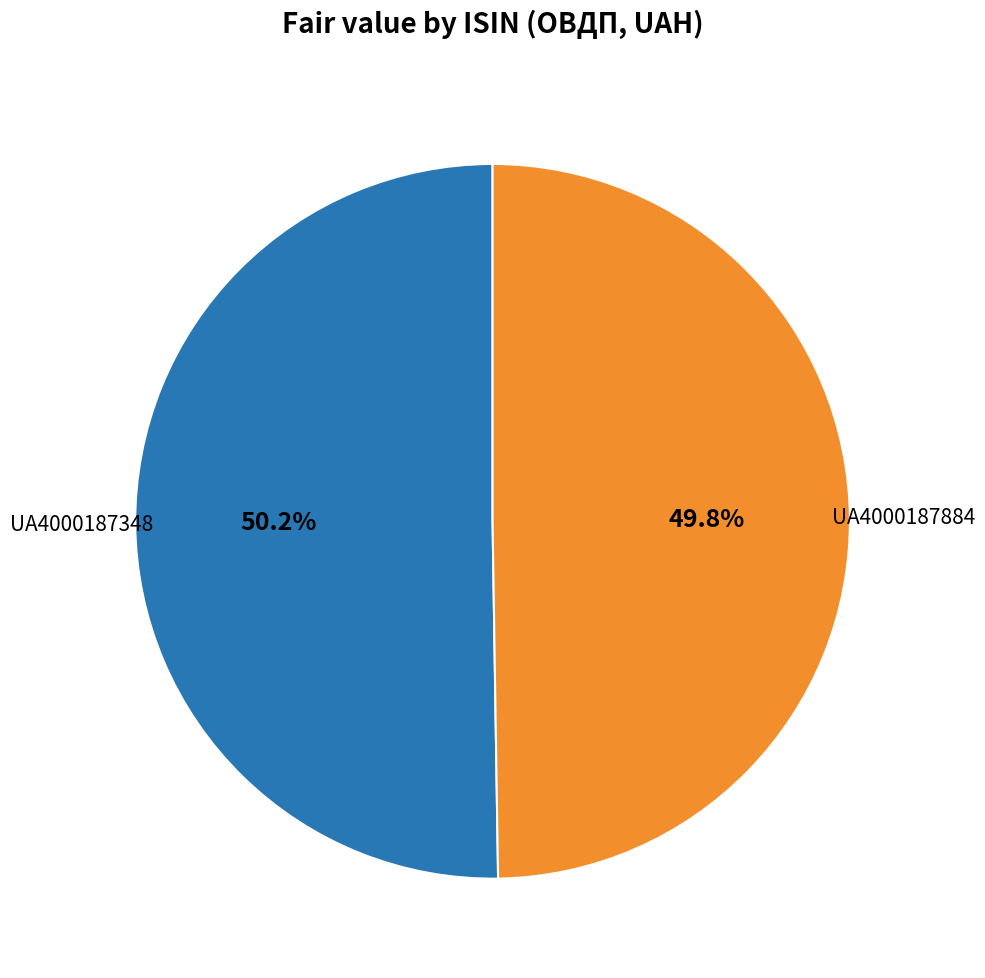

Count the number of slices in the pie.

2